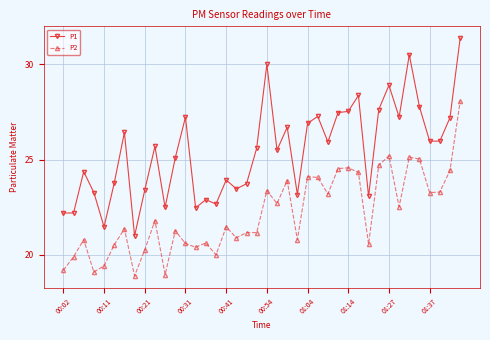

List the series in order of their overall mean, highest first.

P1, P2